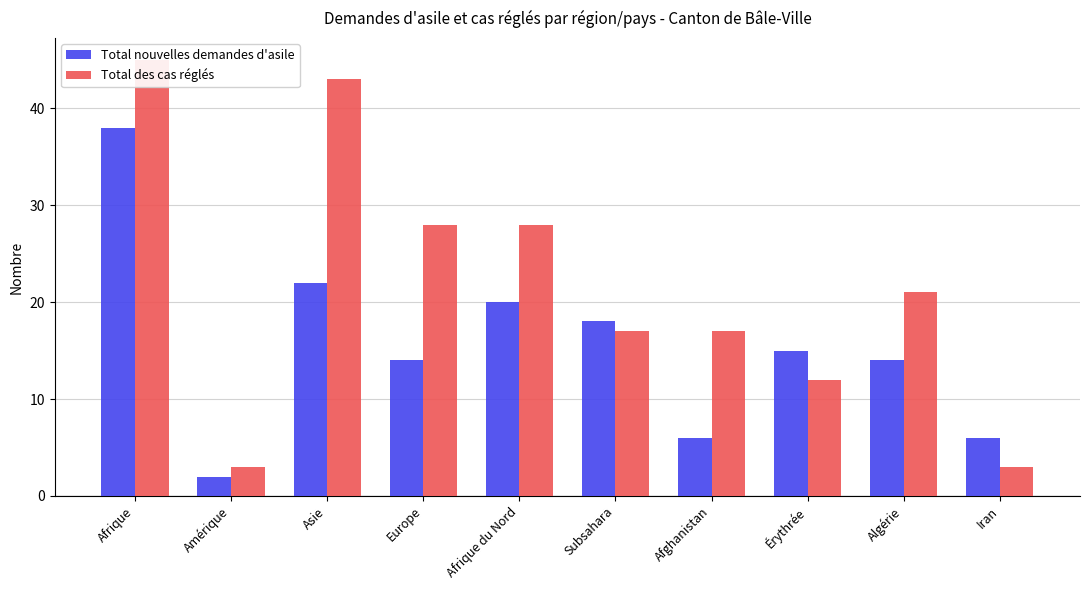

What is the spread (max minus min) of values at Europe?

14